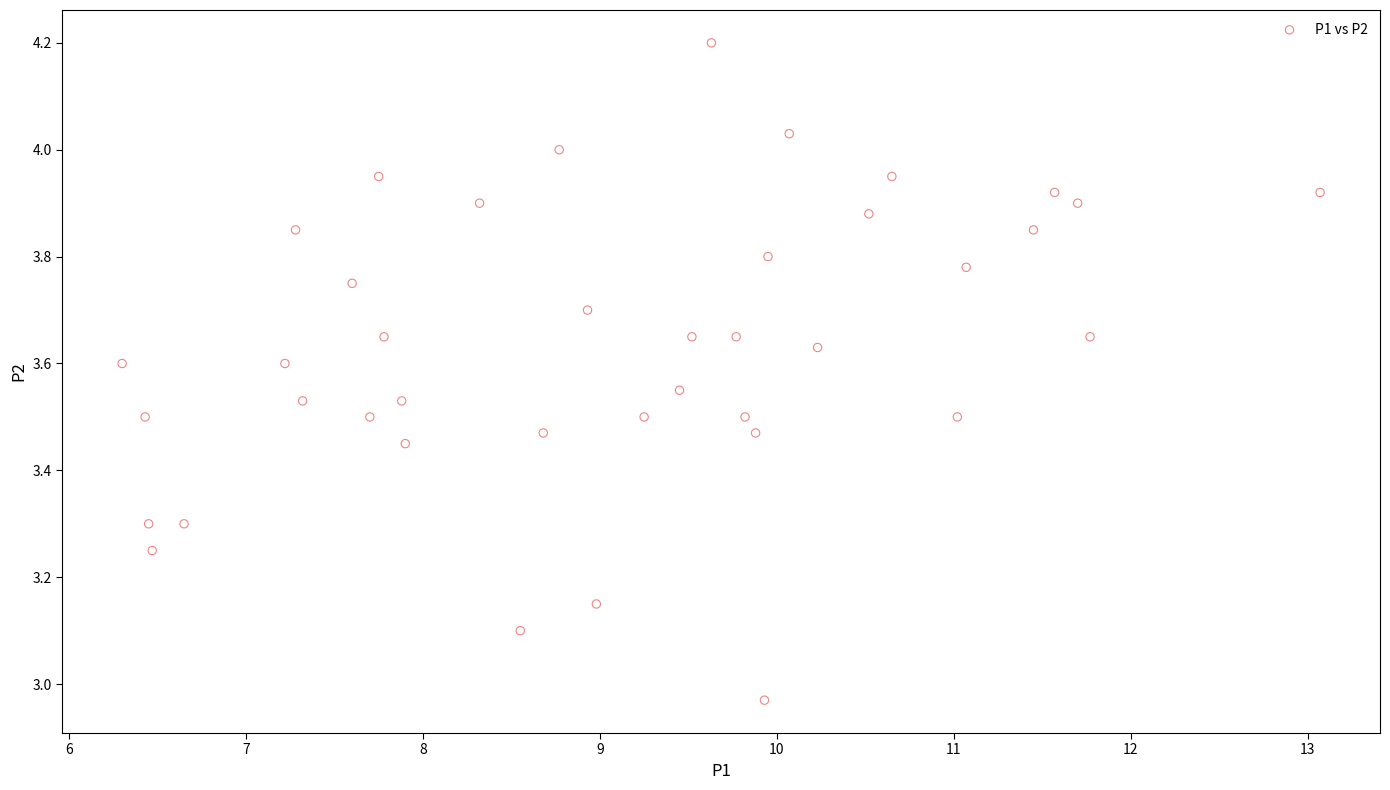

What is the range of Y values (max minus min)?

1.2